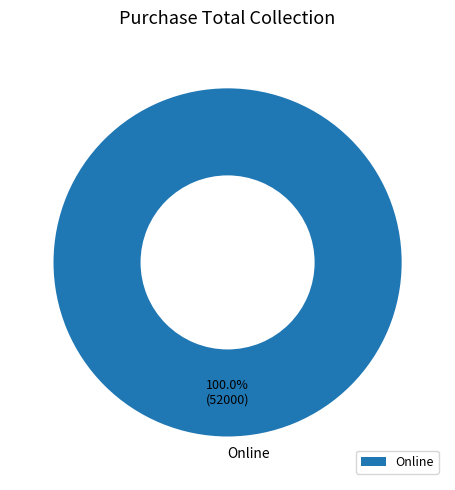

What percentage is the Online slice, to the nearest percent?

100%